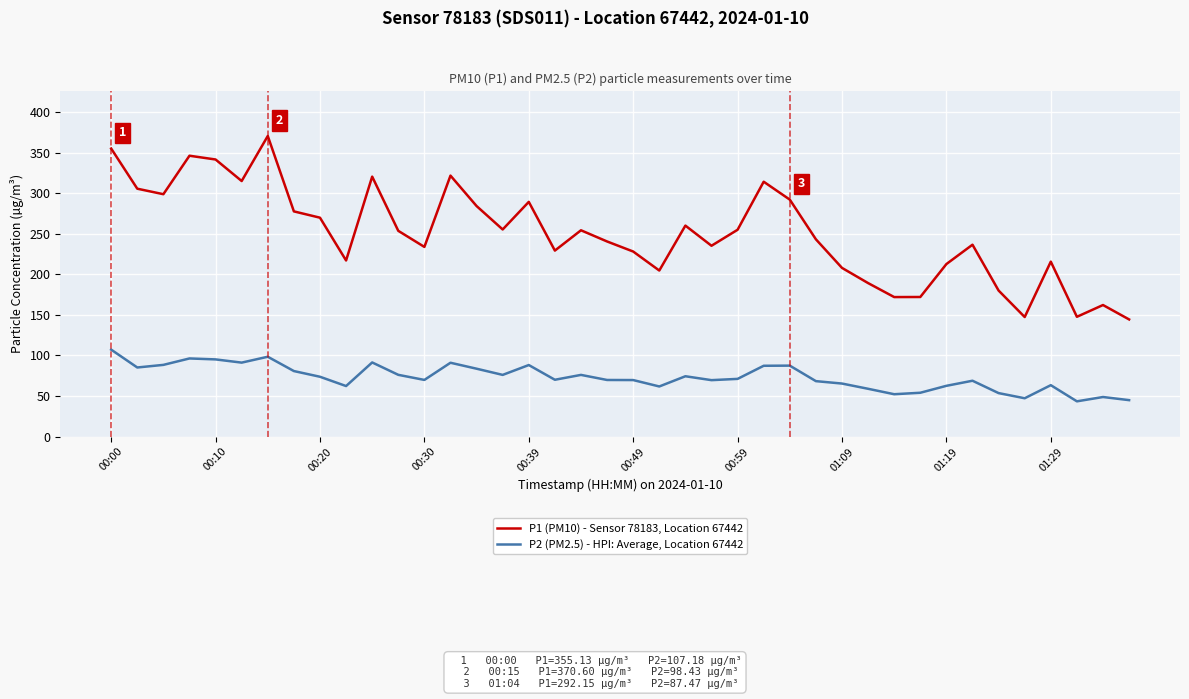

What is the highest value of the P1 (PM10) - Sensor 78183, Location 67442 series?

370.6